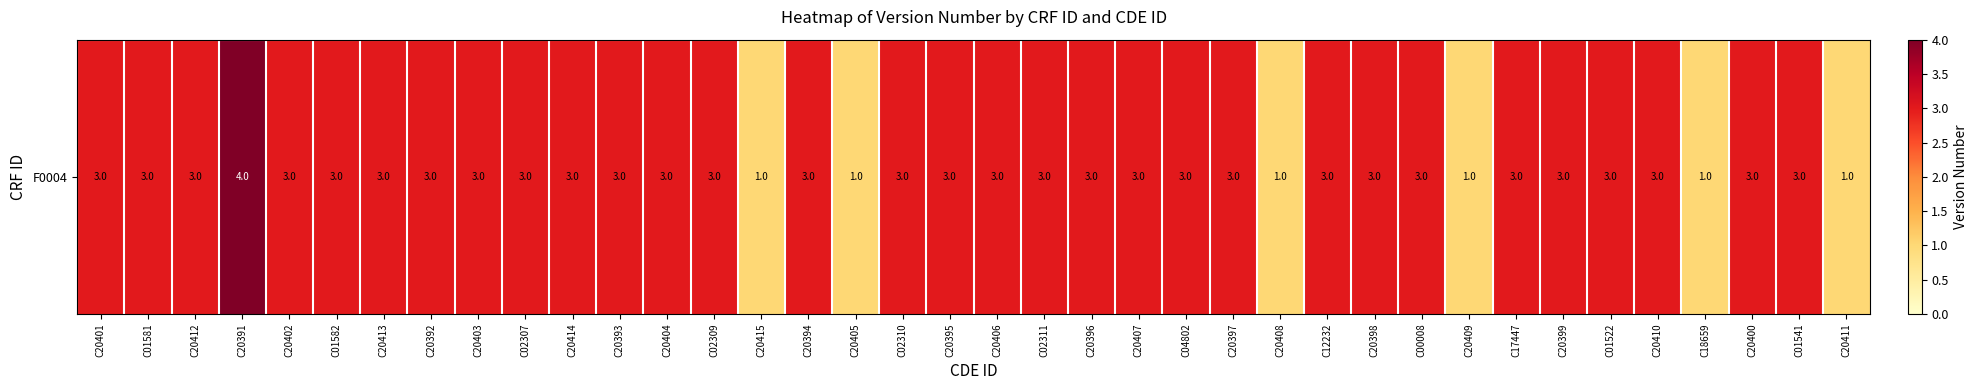

What is the sum of the values at C01522 and C20397?

6